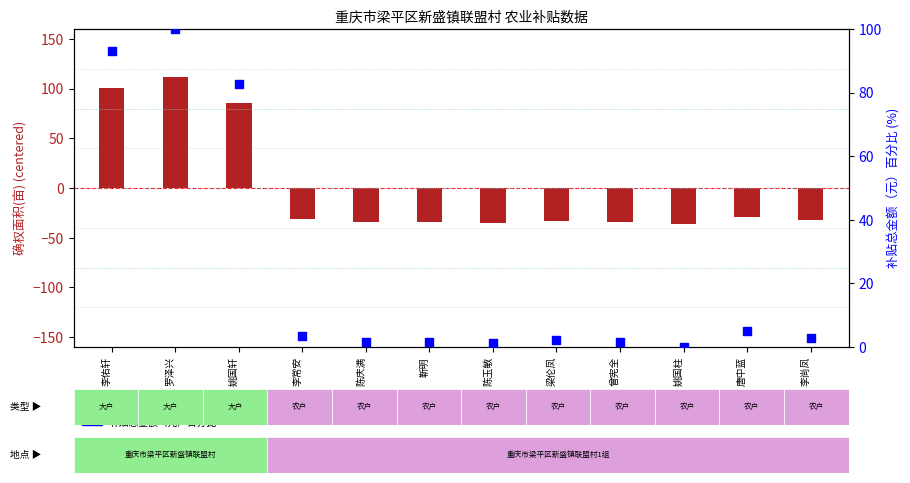

What is the total value across all series at 梁伦凤?

-30.7